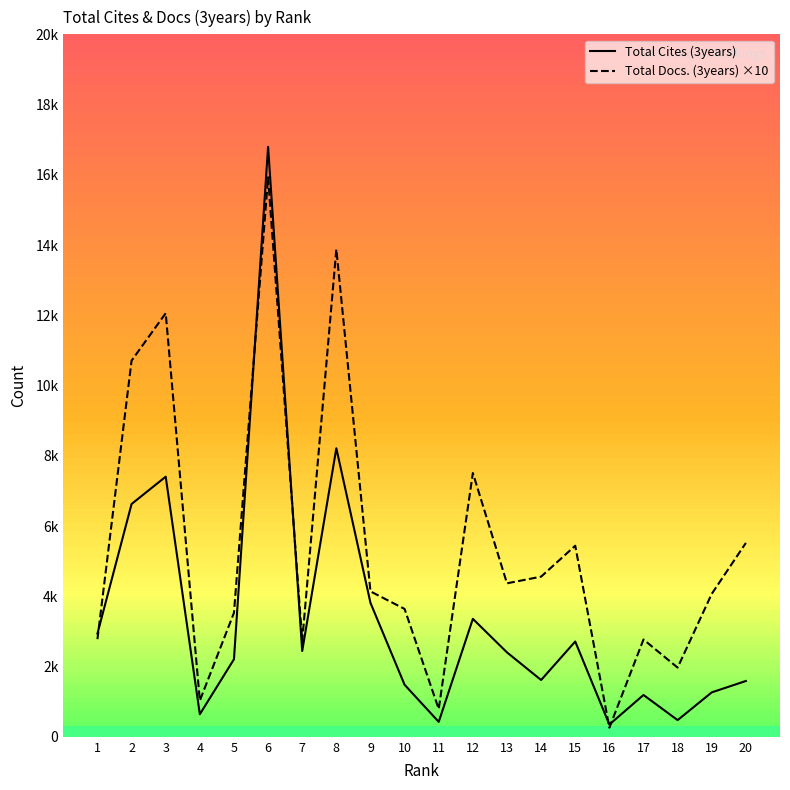

True or false: Total Cites (3years) has more than 2 interior local peaks.

True